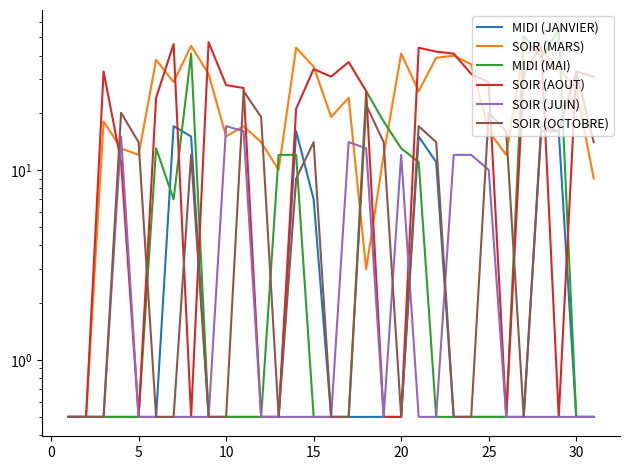

What is the sum of all MIDI (MAI) values?

307.5